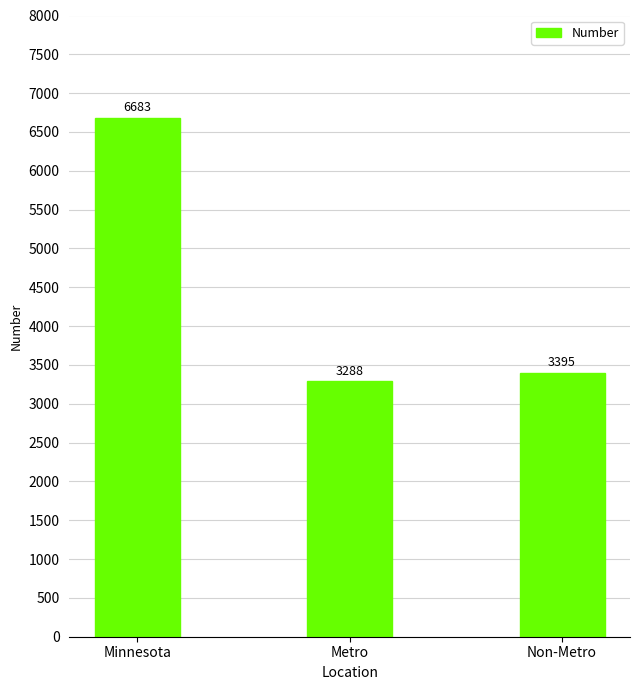

Is it true that the value at Non-Metro is 3395?

True